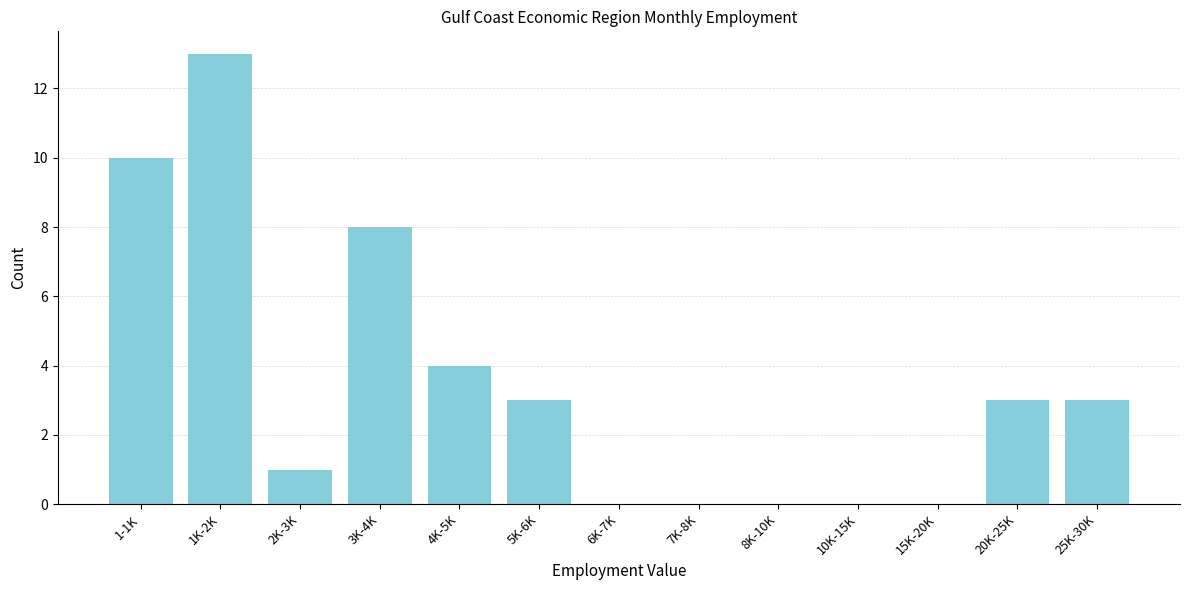

Reading left to right, extract all data points from this chart.

1-1K=10	1K-2K=13	2K-3K=1	3K-4K=8	4K-5K=4	5K-6K=3	6K-7K=0	7K-8K=0	8K-10K=0	10K-15K=0	15K-20K=0	20K-25K=3	25K-30K=3